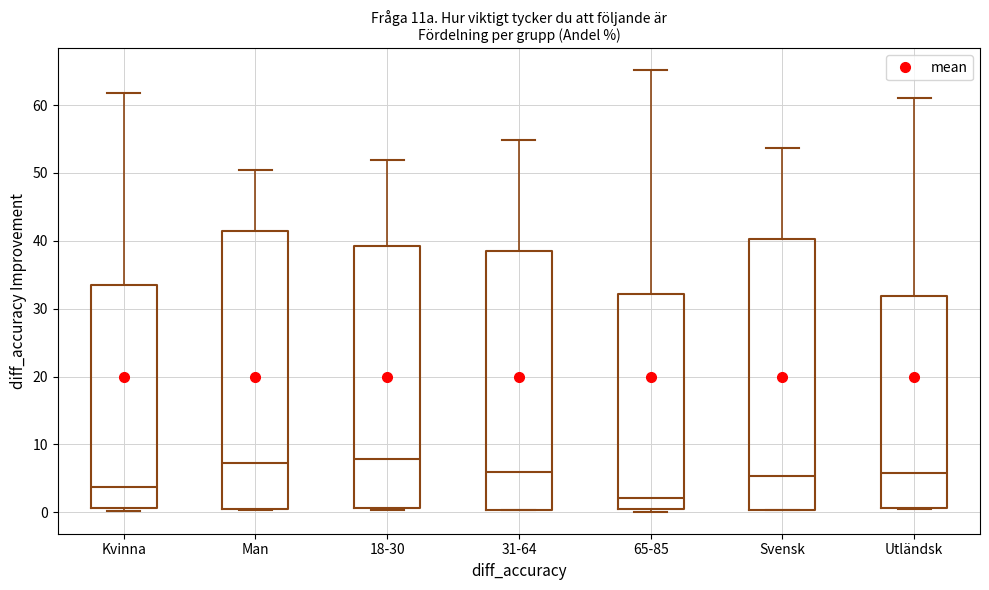

Which box's median line is the lowest?

65-85